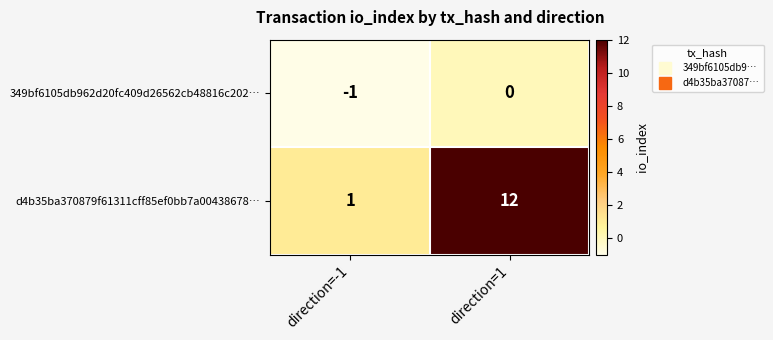

What is the difference between the d4b35ba370879f61311cff85ef0bb7a00438678… values at direction=1 and direction=-1?

11